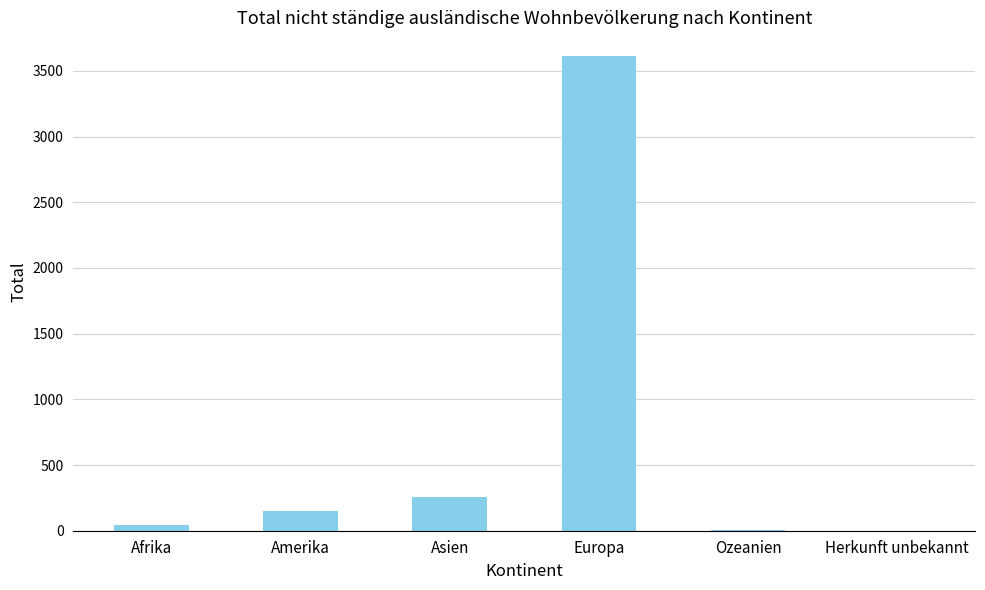

Between Afrika and Asien, which is larger?

Asien